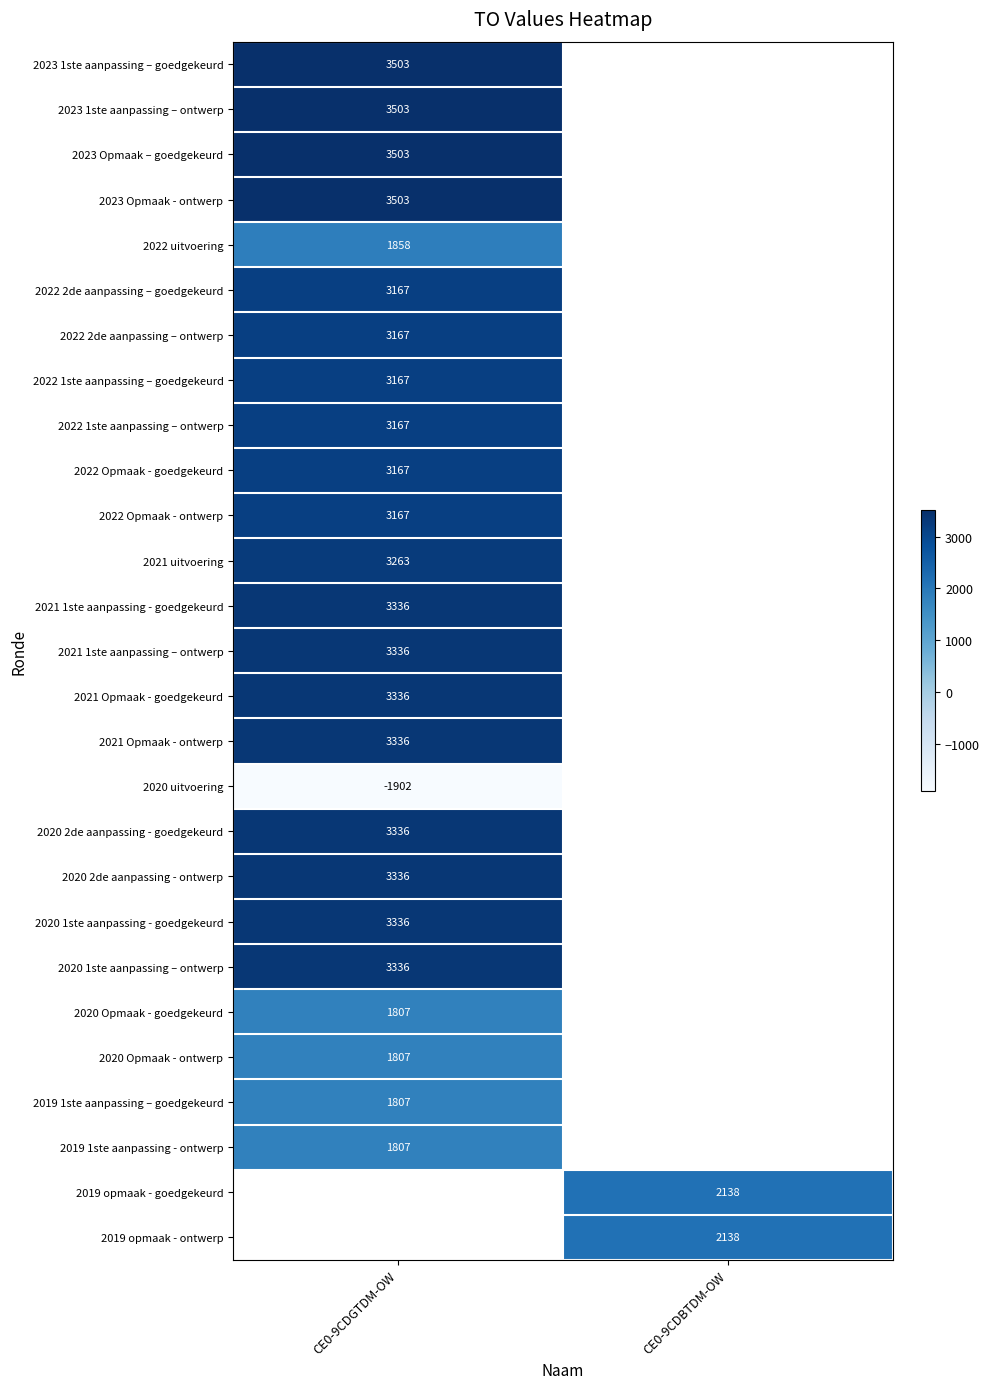

The value of 2022 1ste aanpassing – ontwerp at CE0-9CDGTDM-OW is 3167. True or false?

True